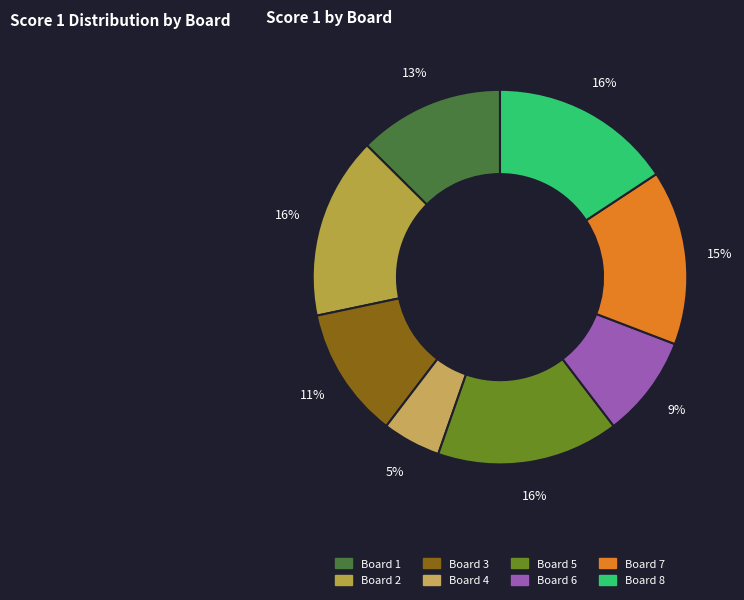

Which slice is the smallest?

Board 4